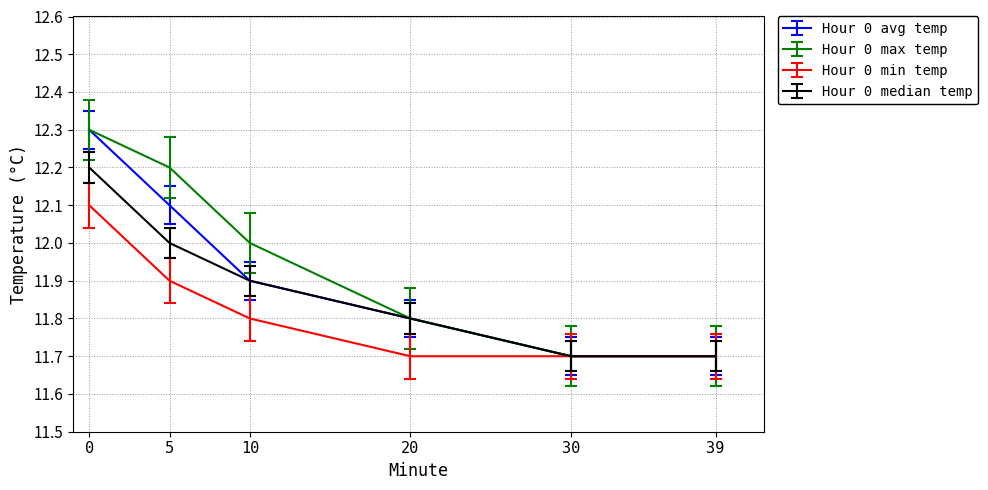

Rank the series by their average value, from highest to lowest.

Hour 0 max temp, Hour 0 avg temp, Hour 0 median temp, Hour 0 min temp